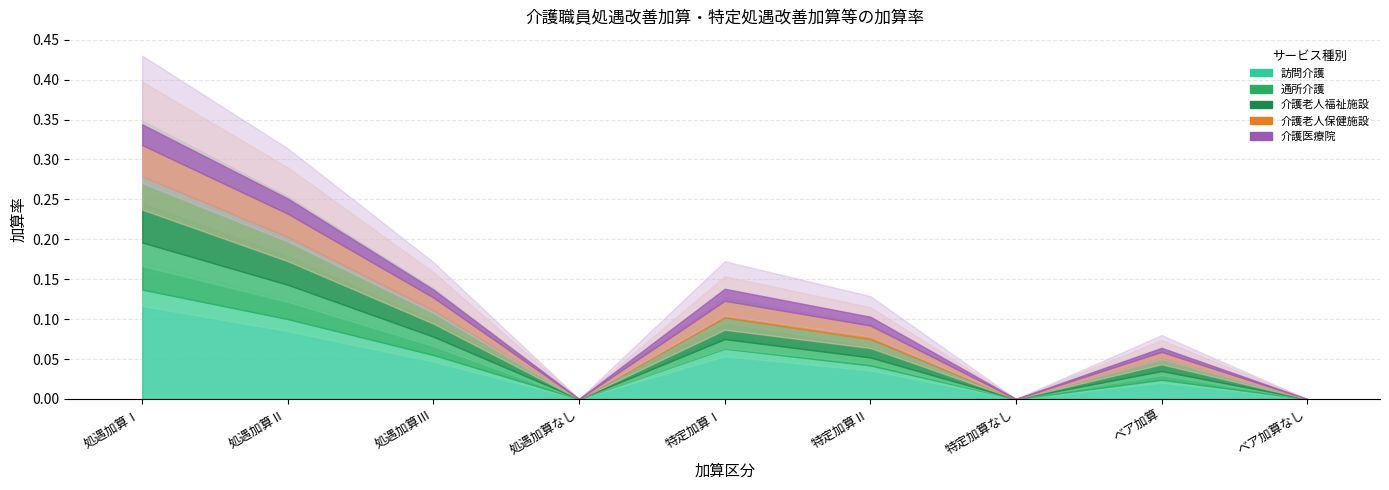

The value of 訪問介護 at 処遇加算Ⅱ is 0.2. True or false?

False